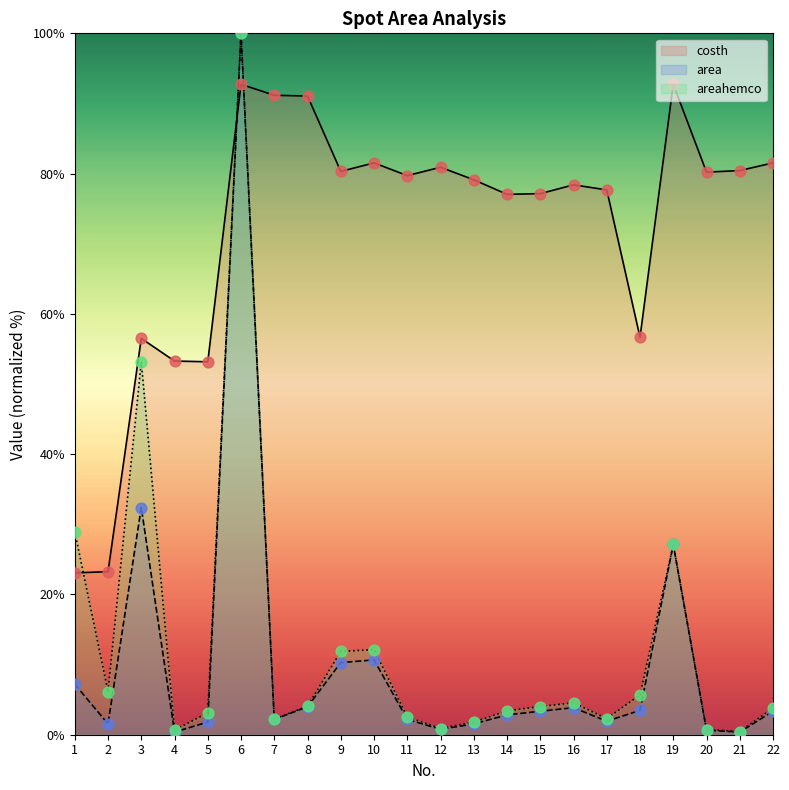

Which series has the largest total across all categories?

costh